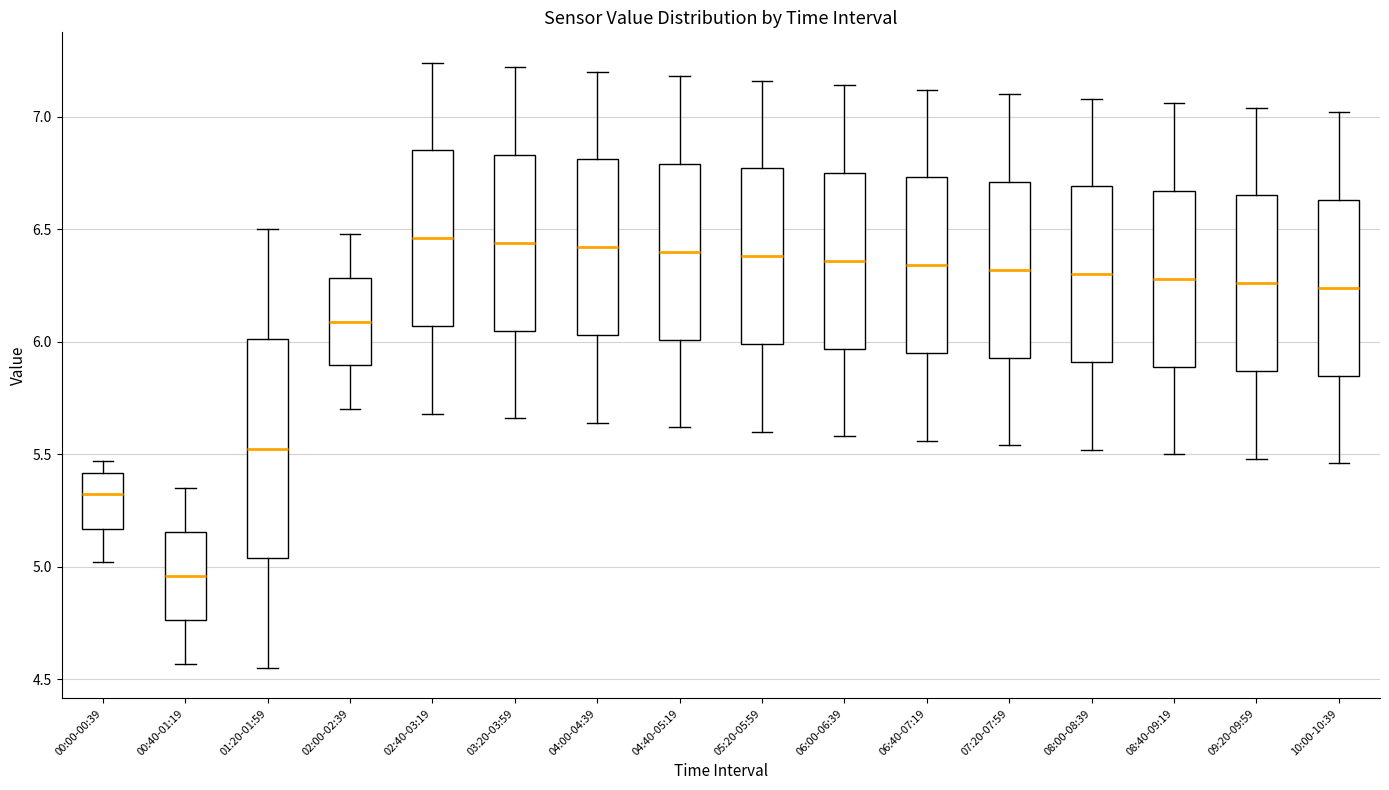

Reading left to right, transcribe this box plot: for each box, give where its median line is, the range the box spans, and where its two whiskers end, as read against the y-axis. The values are not printed on the chart, so give them approximately, as read against the axis.

00:00-00:39: median 5.35, box 5.15 to 5.40, whiskers 5.00 to 5.45
00:40-01:19: median 4.95, box 4.75 to 5.15, whiskers 4.55 to 5.35
01:20-01:59: median 5.55, box 5.05 to 6.00, whiskers 4.55 to 6.50
02:00-02:39: median 6.10, box 5.90 to 6.30, whiskers 5.70 to 6.50
02:40-03:19: median 6.45, box 6.05 to 6.85, whiskers 5.70 to 7.25
03:20-03:59: median 6.45, box 6.05 to 6.85, whiskers 5.65 to 7.20
04:00-04:39: median 6.40, box 6.05 to 6.80, whiskers 5.65 to 7.20
04:40-05:19: median 6.40, box 6.00 to 6.80, whiskers 5.60 to 7.20
05:20-05:59: median 6.40, box 6.00 to 6.75, whiskers 5.60 to 7.15
06:00-06:39: median 6.35, box 5.95 to 6.75, whiskers 5.60 to 7.15
06:40-07:19: median 6.35, box 5.95 to 6.75, whiskers 5.55 to 7.10
07:20-07:59: median 6.30, box 5.95 to 6.70, whiskers 5.55 to 7.10
08:00-08:39: median 6.30, box 5.90 to 6.70, whiskers 5.50 to 7.10
08:40-09:19: median 6.30, box 5.90 to 6.65, whiskers 5.50 to 7.05
09:20-09:59: median 6.25, box 5.85 to 6.65, whiskers 5.50 to 7.05
10:00-10:39: median 6.25, box 5.85 to 6.65, whiskers 5.45 to 7.00